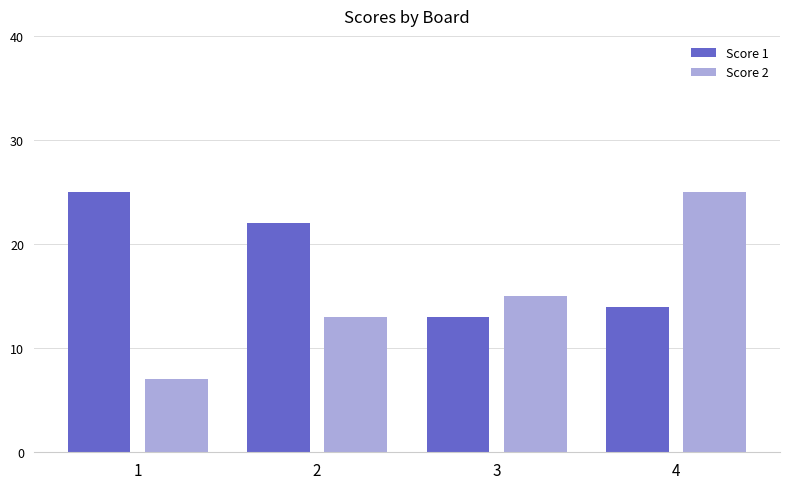

What is the total value across all series at 2?

35